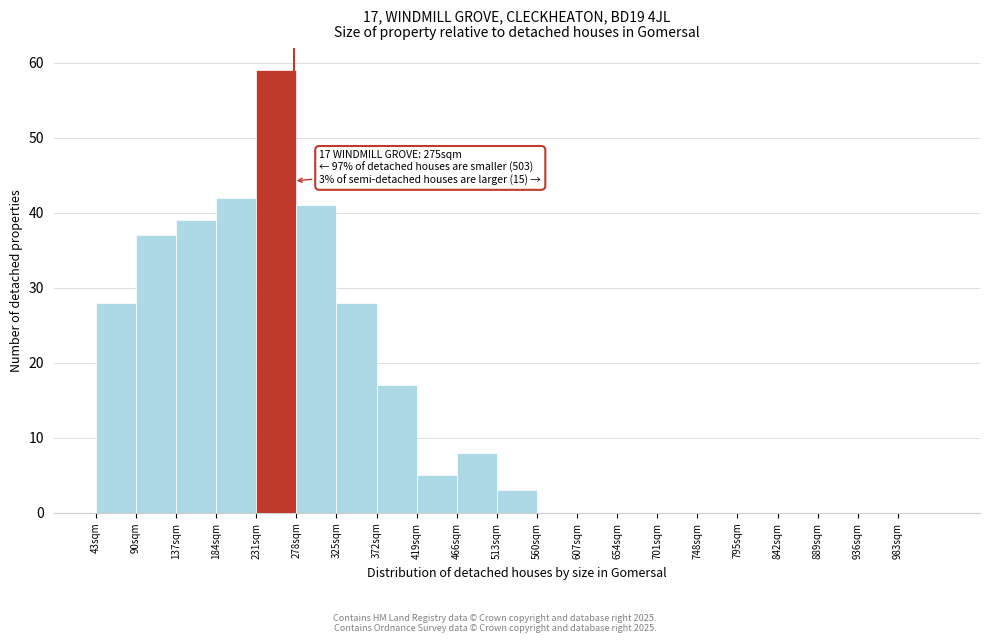

Which range on the x-axis has the tallest bar?

231 to 278